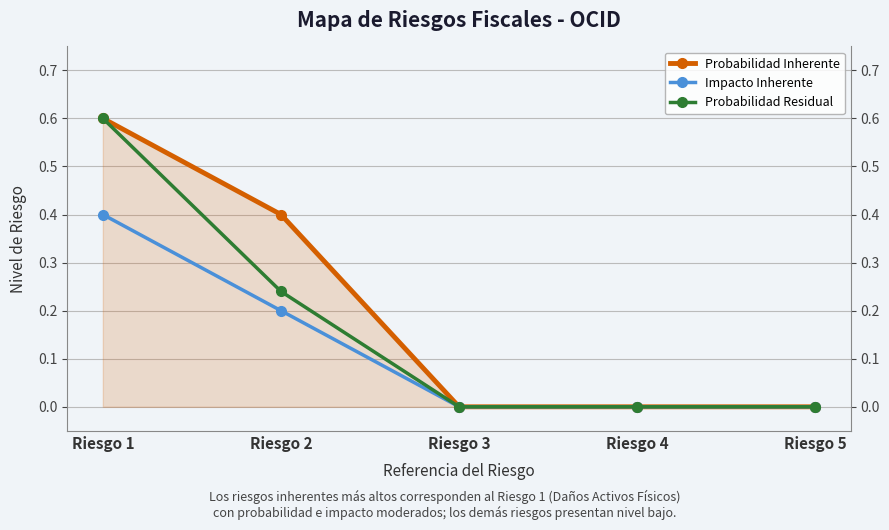

Which series changed the most between Riesgo 2 and Riesgo 5?

Probabilidad Inherente